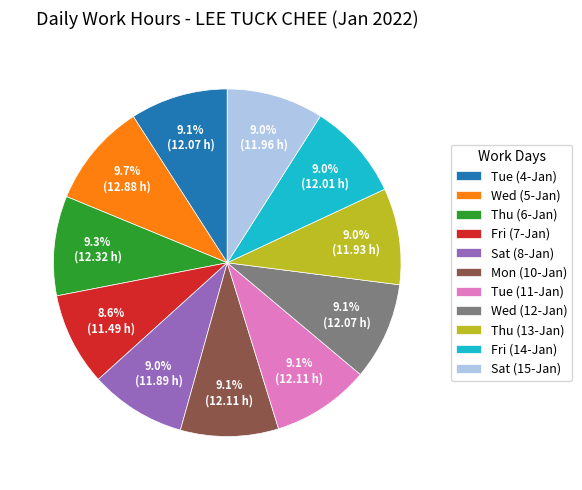

Approximately how many times larger is the value at Mon (10-Jan) compared to Thu (6-Jan)?

1.0